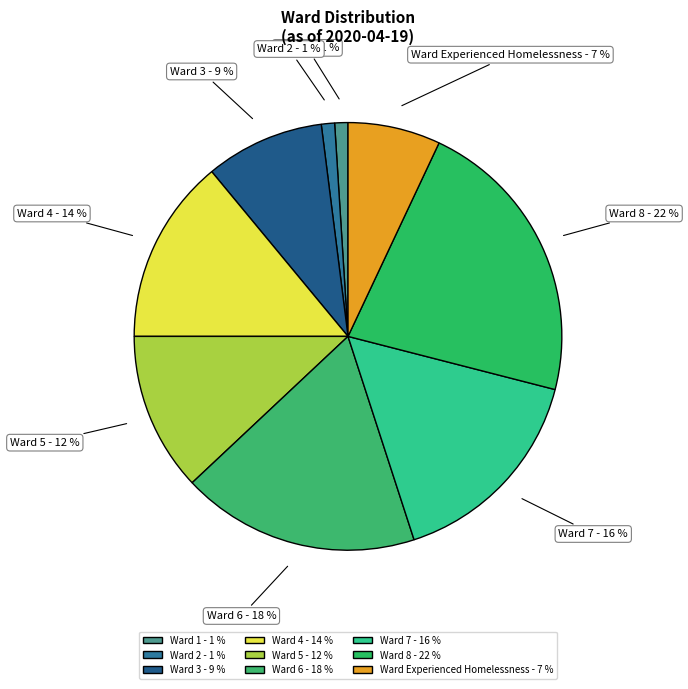

True or false: Ward 3 - 9 % accounts for 2% of the total.

False